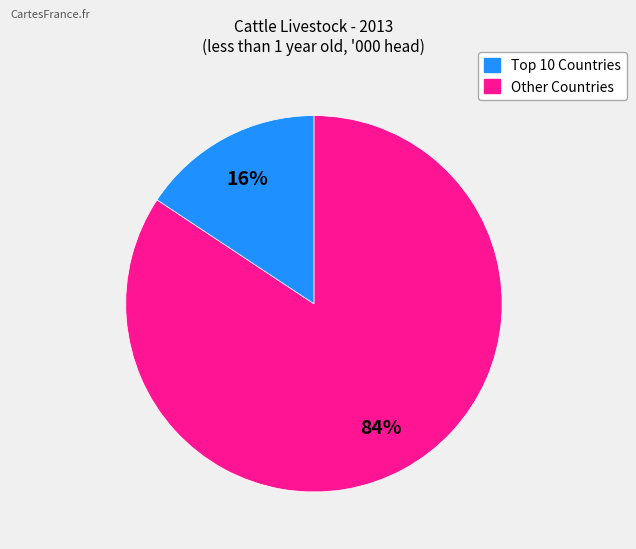

Does any single category account for the majority?

Yes